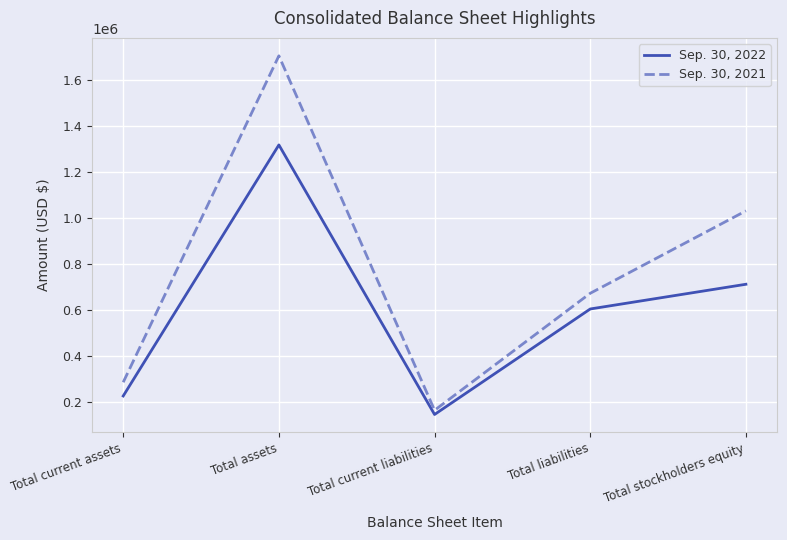

What is the spread (max minus min) of values at Total assets?

387235